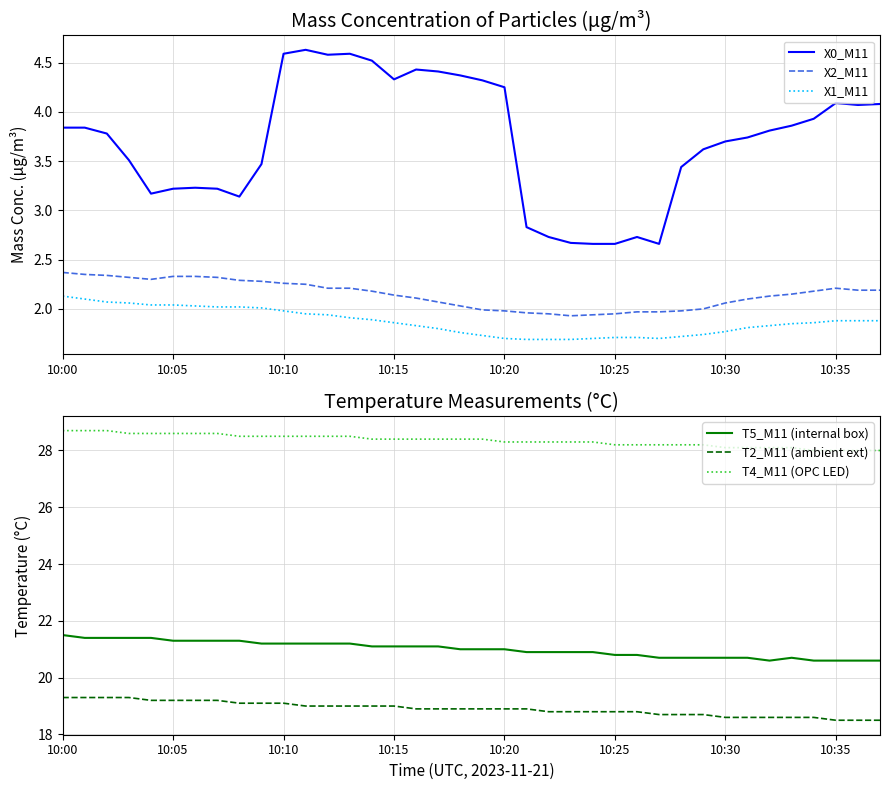

The X2_M11 series shows 1.3 at 10:35. True or false?

False